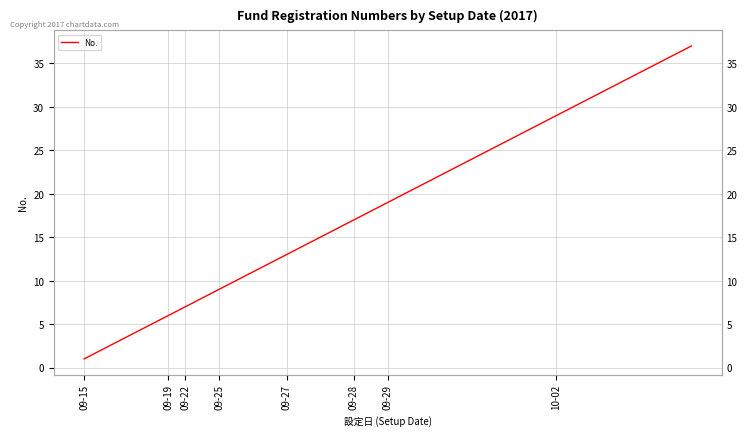

Is this an area chart (filled region under the line)?

No